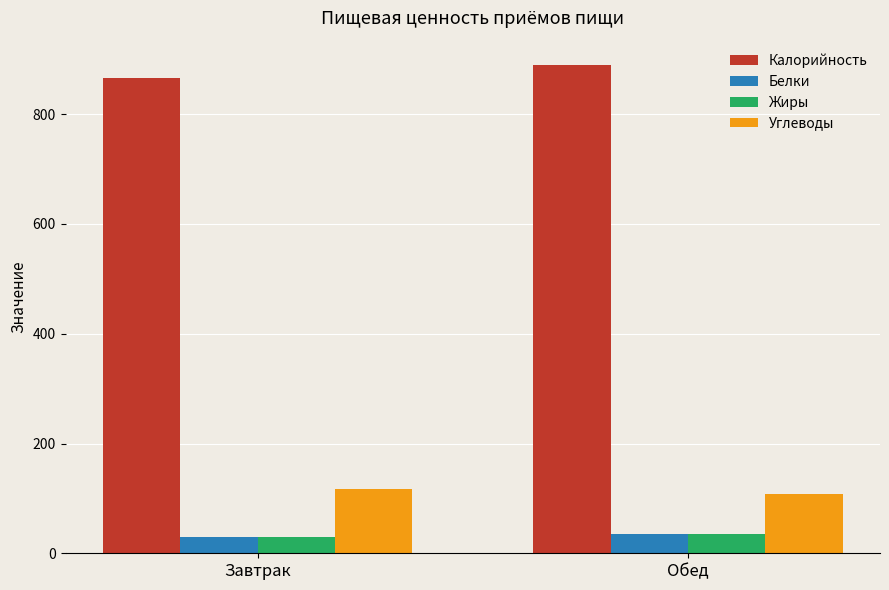

What is the sum of all Жиры values?

65.4